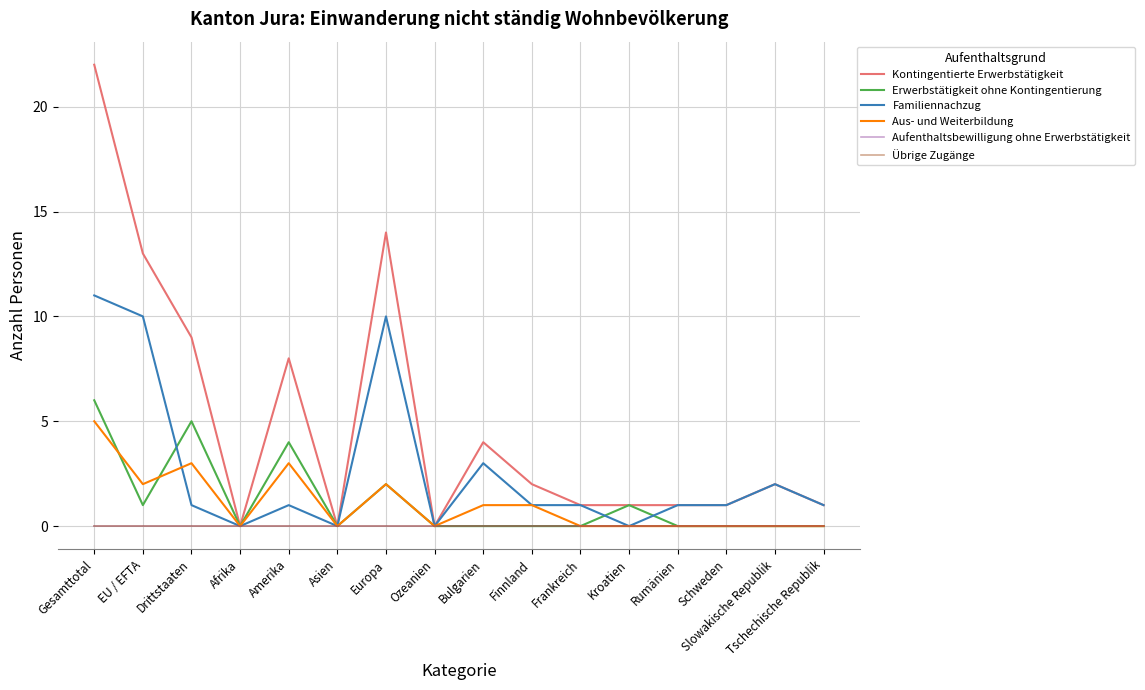

Is this an area chart (filled region under the line)?

No